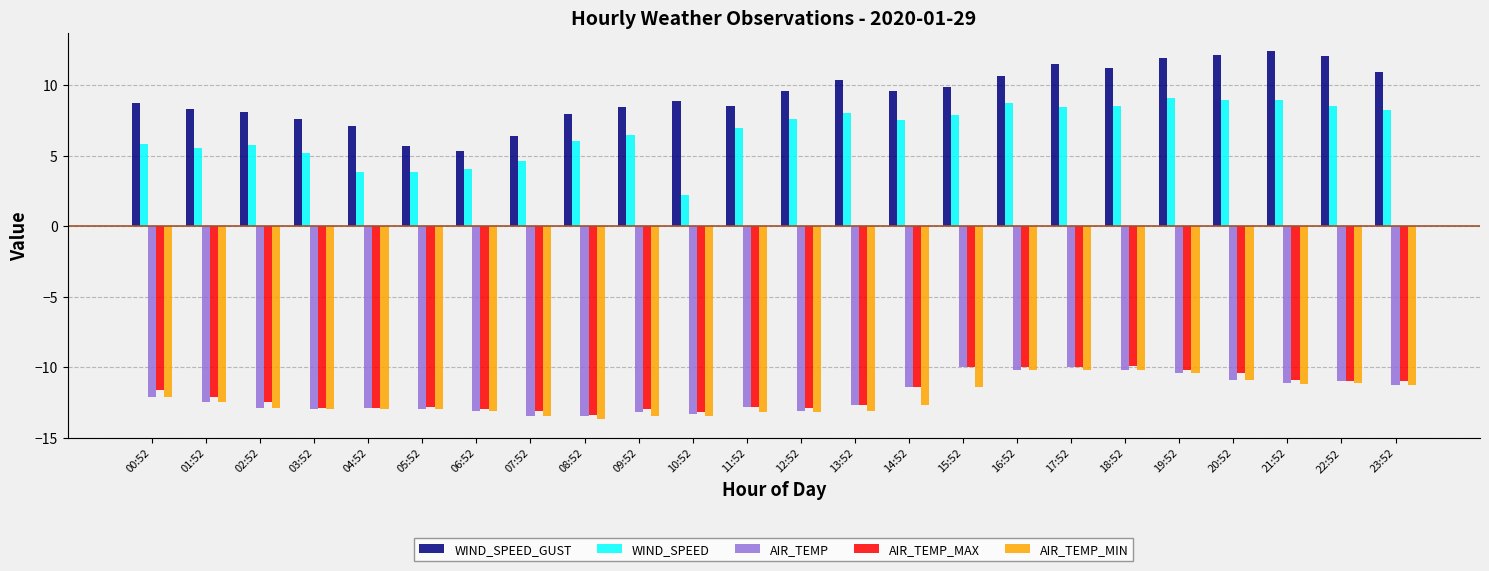

What is the sum of all AIR_TEMP values?

-288.1